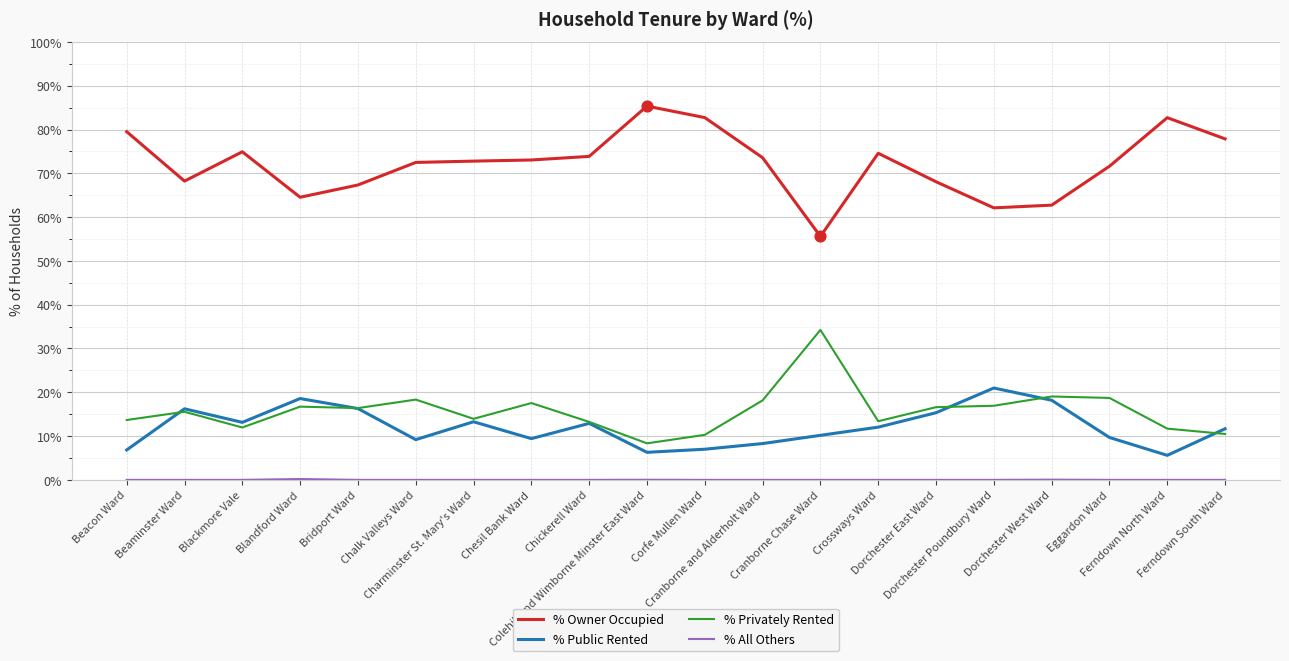

True or false: % Privately Rented and % Owner Occupied intersect in this chart.

False